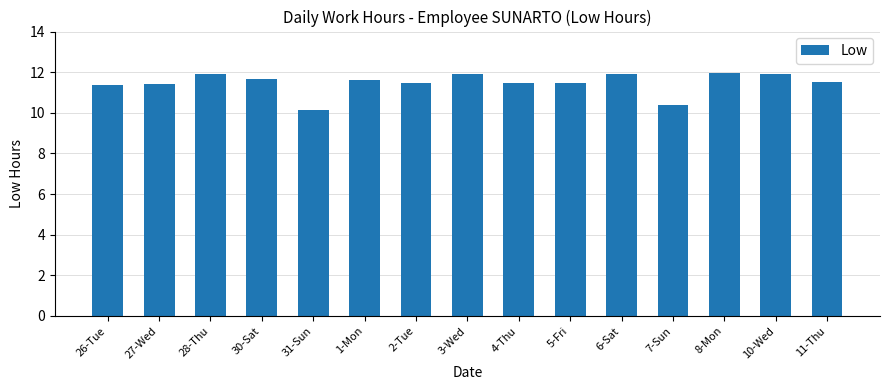

Where does the data first go above 11?

26-Tue